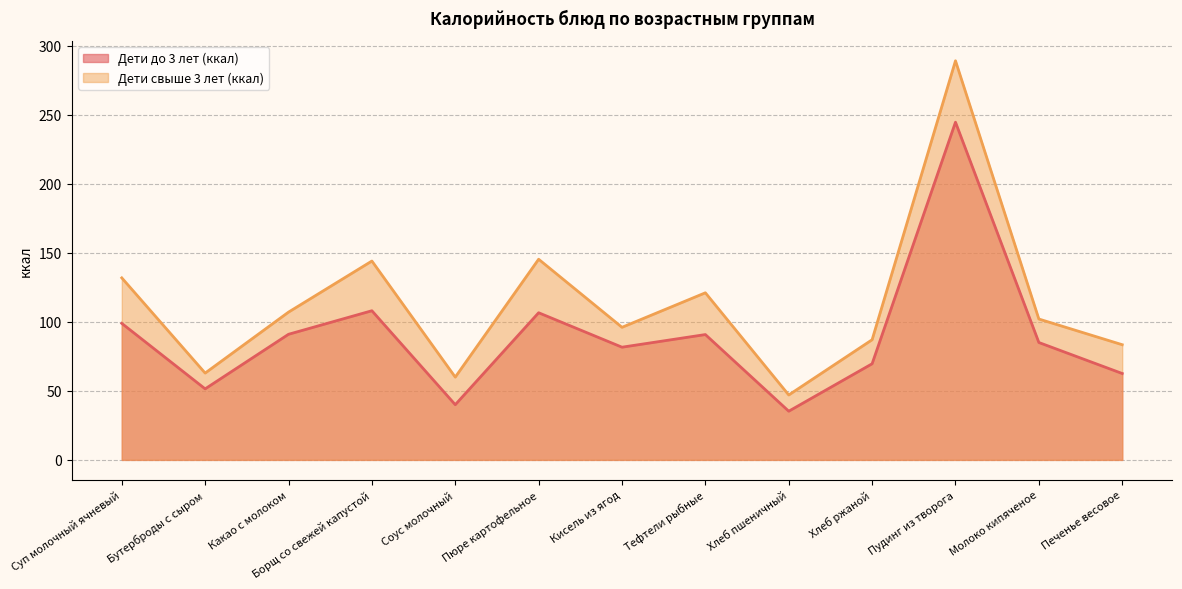

True or false: Дети до 3 лет (ккал) has a value of 40.0 at Соус молочный.

True